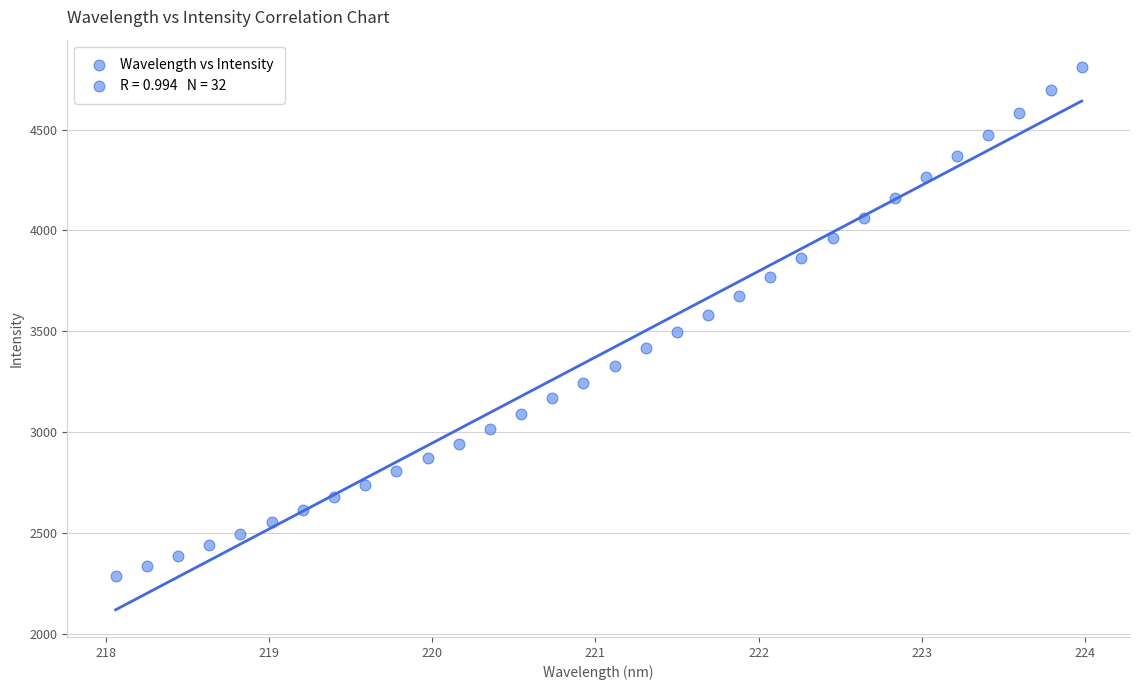

What is the range of X values (max minus min)?

5.9